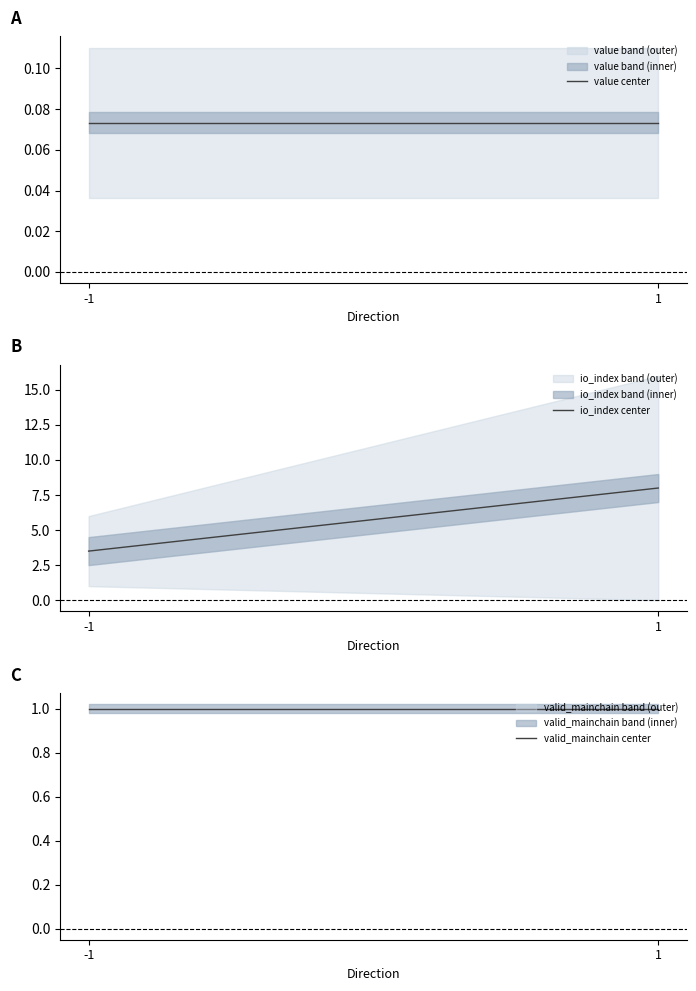

Rank the series by their average value, from lowest to highest.

value, valid_mainchain, io_index